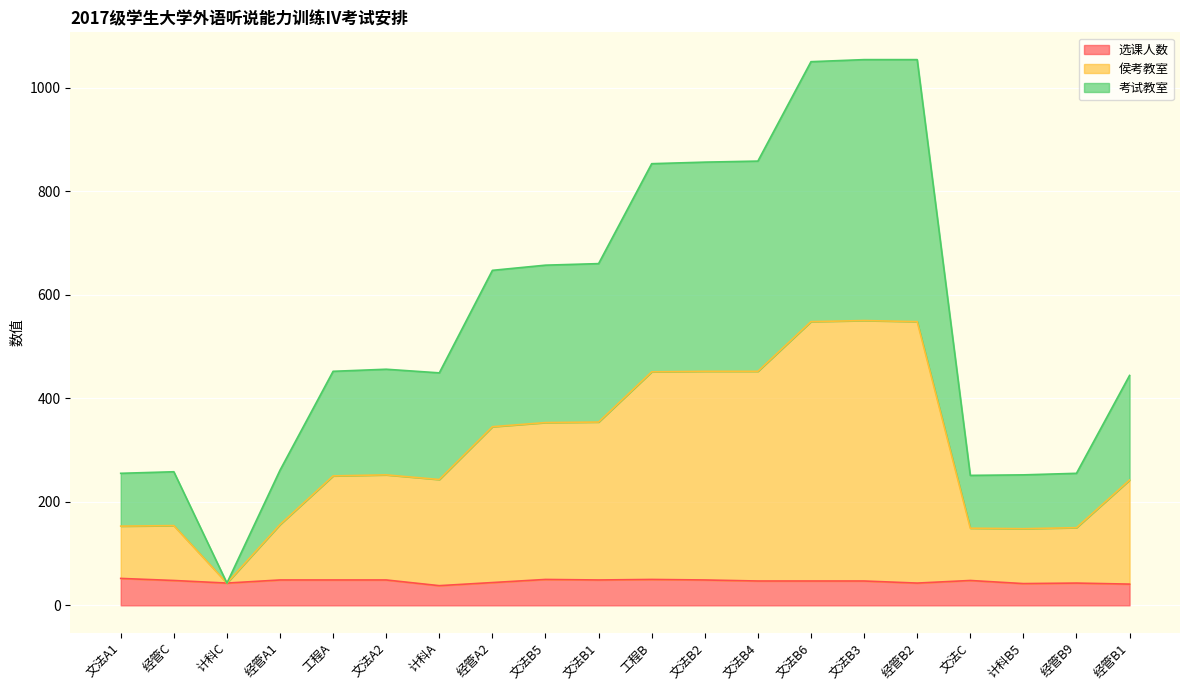

In 考试教室, how many points are higher than both neighbors (excluding endpoints)?

3